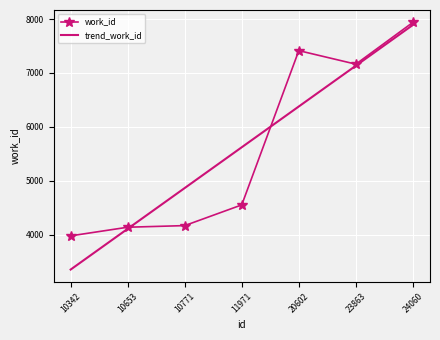

At how many categories does at least one series exceed 6787?

3